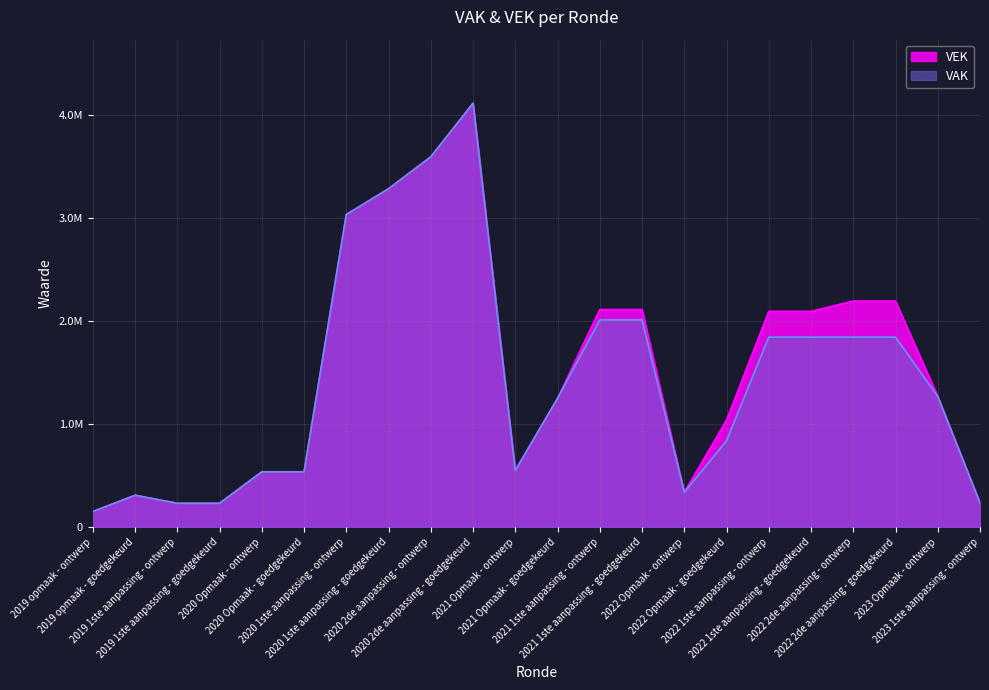

True or false: VEK has a value of 2112641 at 2021 1ste aanpassing - goedgekeurd.

True